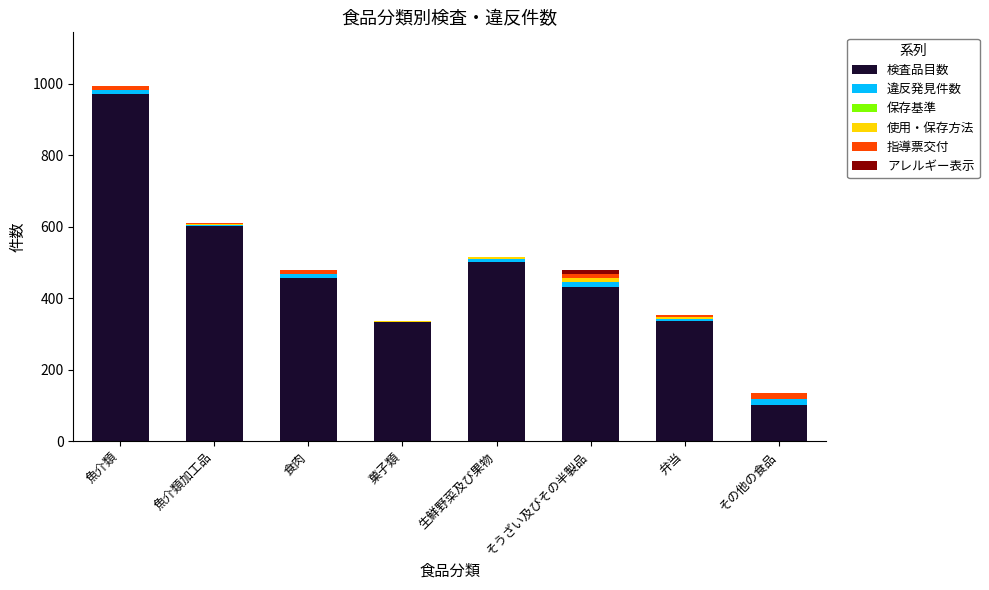

Does the chart contain stacked bars?

Yes